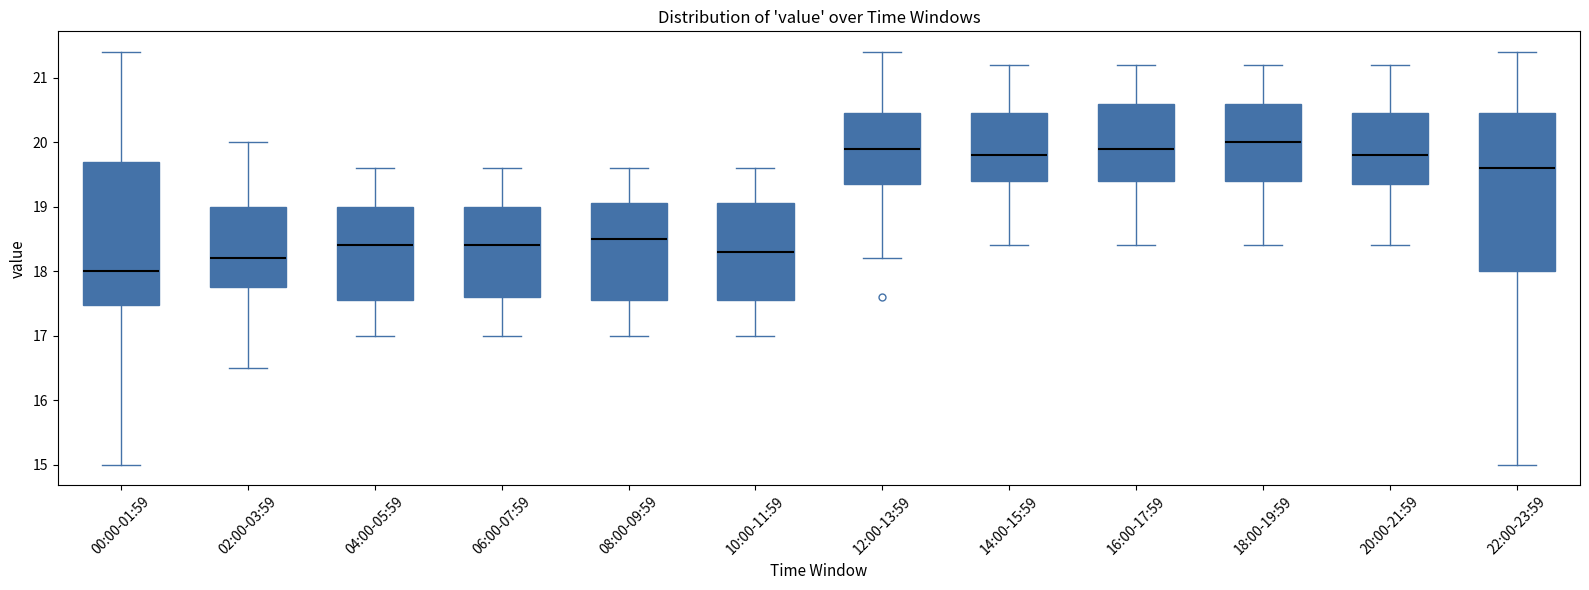

Reading left to right, transcribe this box plot: for each box, give where its median line is, the range the box spans, and where its two whiskers end, as read against the y-axis. The values are not printed on the chart, so give them approximately, as read against the axis.

00:00-01:59: median 18.0, box 17.5 to 19.7, whiskers 15.0 to 21.4
02:00-03:59: median 18.2, box 17.8 to 19.0, whiskers 16.5 to 20.0
04:00-05:59: median 18.4, box 17.6 to 19.0, whiskers 17.0 to 19.6
06:00-07:59: median 18.4, box 17.6 to 19.0, whiskers 17.0 to 19.6
08:00-09:59: median 18.5, box 17.6 to 19.1, whiskers 17.0 to 19.6
10:00-11:59: median 18.3, box 17.6 to 19.1, whiskers 17.0 to 19.6
12:00-13:59: median 19.9, box 19.4 to 20.5, whiskers 18.2 to 21.4
14:00-15:59: median 19.8, box 19.4 to 20.5, whiskers 18.4 to 21.2
16:00-17:59: median 19.9, box 19.4 to 20.6, whiskers 18.4 to 21.2
18:00-19:59: median 20.0, box 19.4 to 20.6, whiskers 18.4 to 21.2
20:00-21:59: median 19.8, box 19.4 to 20.5, whiskers 18.4 to 21.2
22:00-23:59: median 19.6, box 18.0 to 20.5, whiskers 15.0 to 21.4